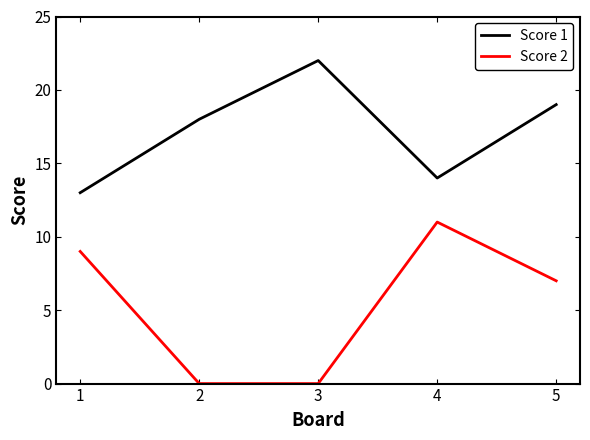

What is the total value across all series at 4?

25